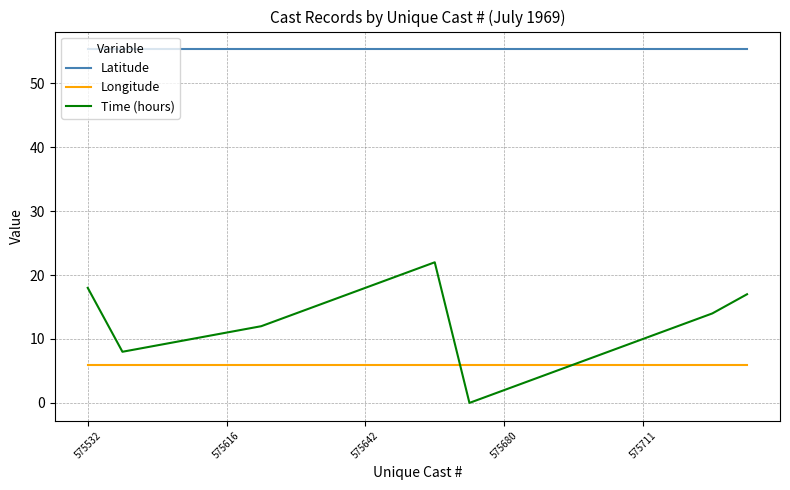

At how many categories does at least one series exceed 27?

20